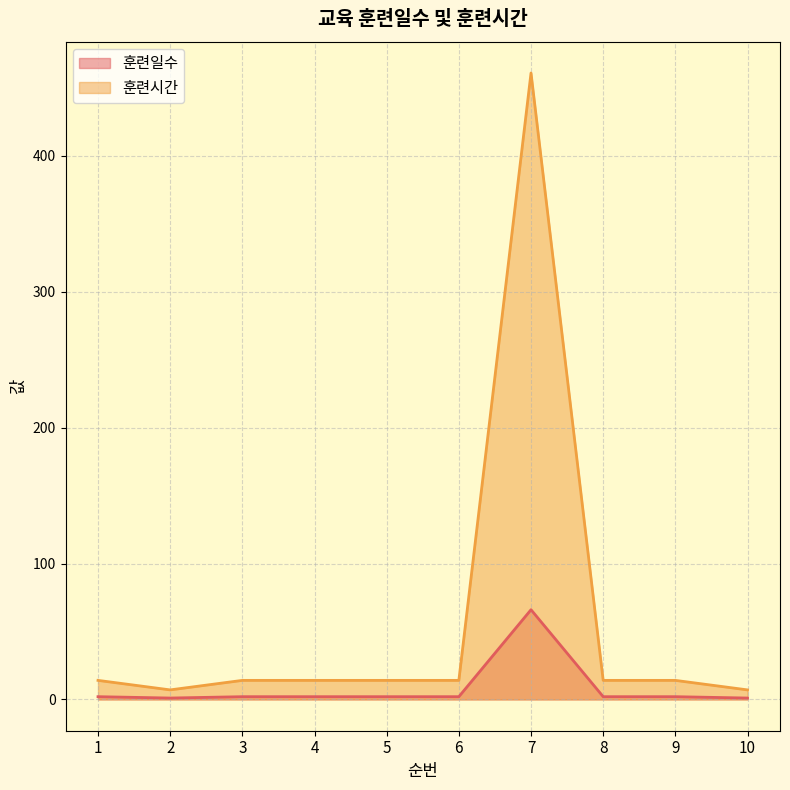

Reading right to left, what are all the values shown in this chart?

훈련일수: 10=1	9=2	8=2	7=66	6=2	5=2	4=2	3=2	2=1	1=2
훈련시간: 10=7	9=14	8=14	7=461	6=14	5=14	4=14	3=14	2=7	1=14